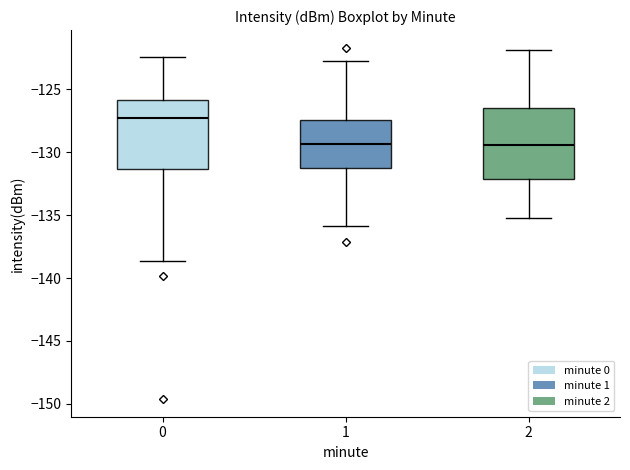

Where does the median line of the box at x = 2 sit on the y-axis? The values are not printed on the chart, so give them approximately, as read against the axis.

-129.5